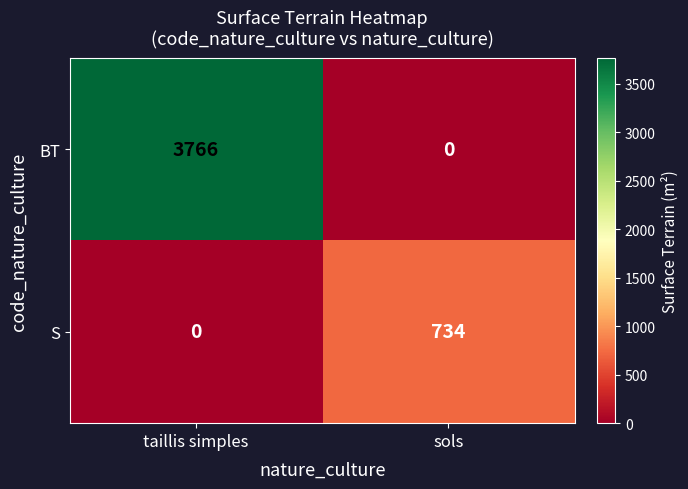

Is it true that BT equals 0 at sols?

True